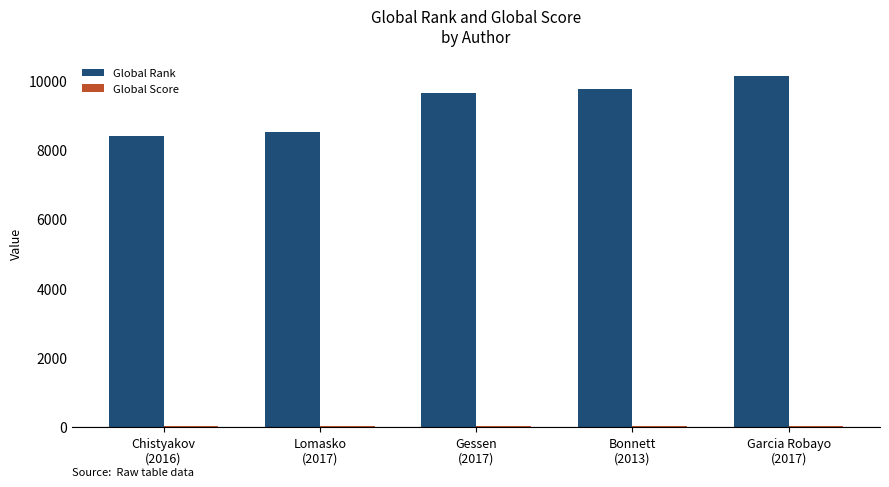

What is the maximum value shown in the chart?

10129